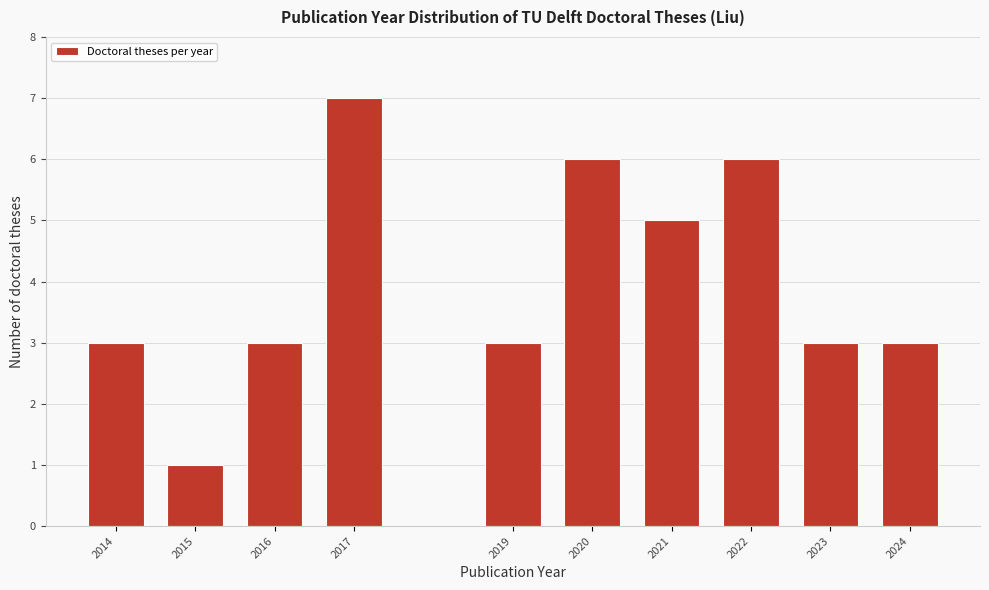

Reading right to left, transcribe all the data shown in this chart.

3	3	6	5	6	3	7	3	1	3